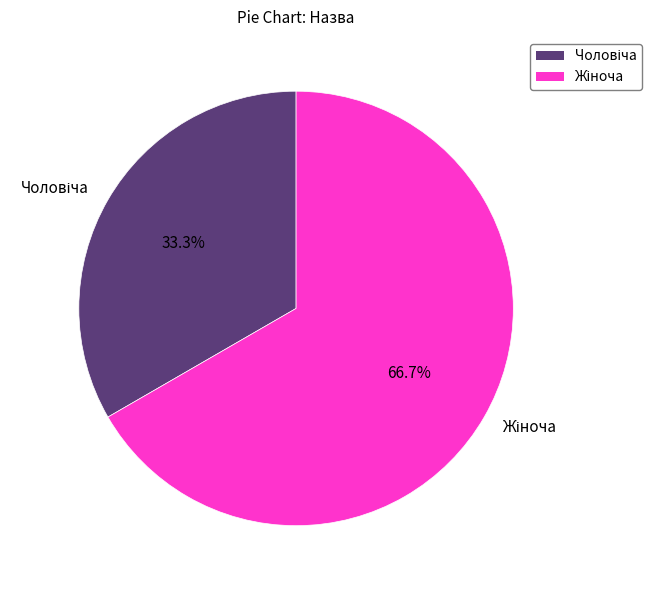

Does any single category account for the majority?

Yes